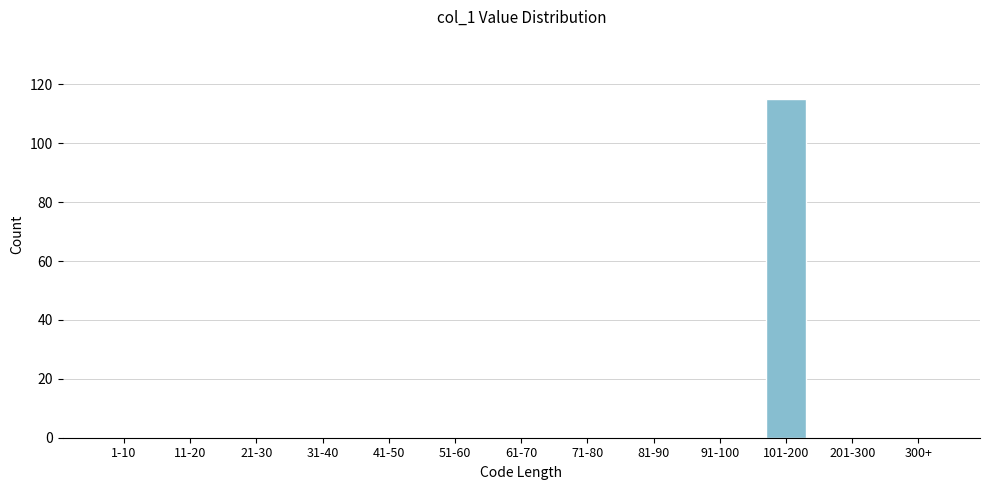

Reading left to right, list all the values displayed in this chart.

1-10=0	11-20=0	21-30=0	31-40=0	41-50=0	51-60=0	61-70=0	71-80=0	81-90=0	91-100=0	101-200=115	201-300=0	300+=0